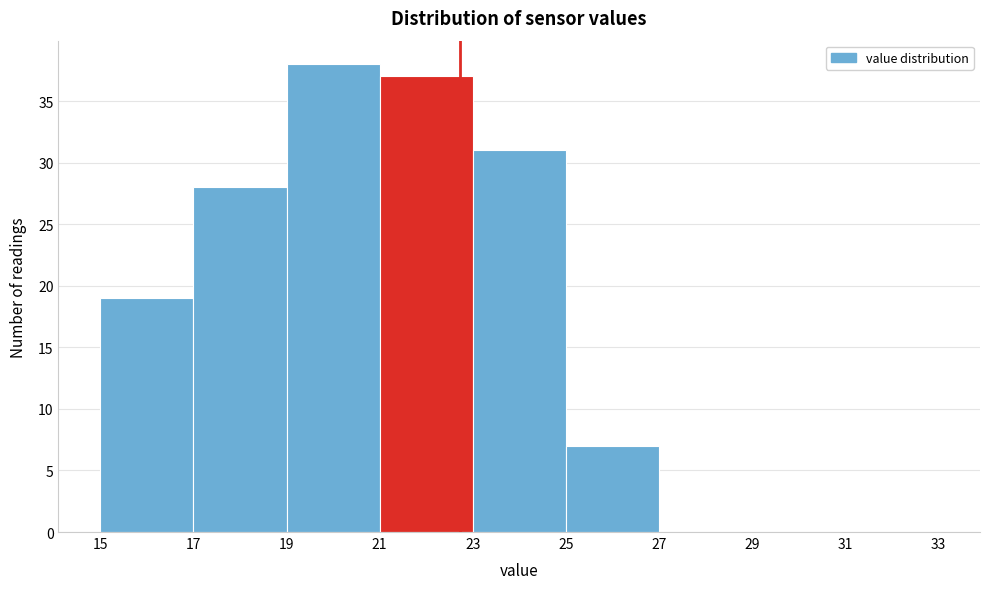

Reading left to right, transcribe this chart: for each bar, give the range it covers on the x-axis and its height. The values are not printed on the chart, so give them approximately, as read against the axis.

15 to 17: 19
17 to 19: 28
19 to 21: 38
21 to 23: 37
23 to 25: 31
25 to 27: 7
27 to 29: 0
29 to 31: 0
31 to 33: 0